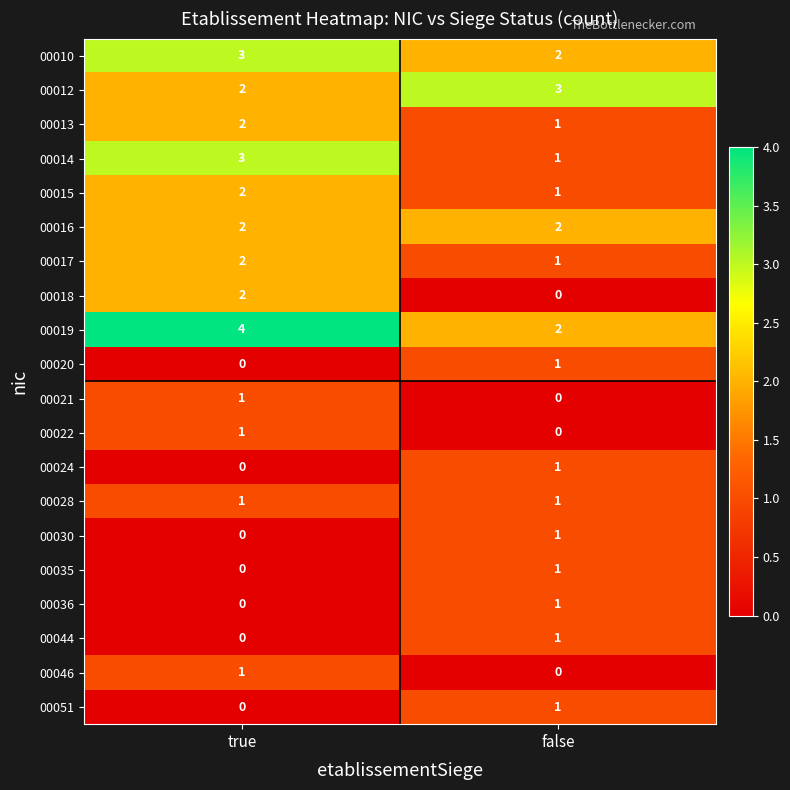

List the labels in order of 00021 value, smallest first.

false, true